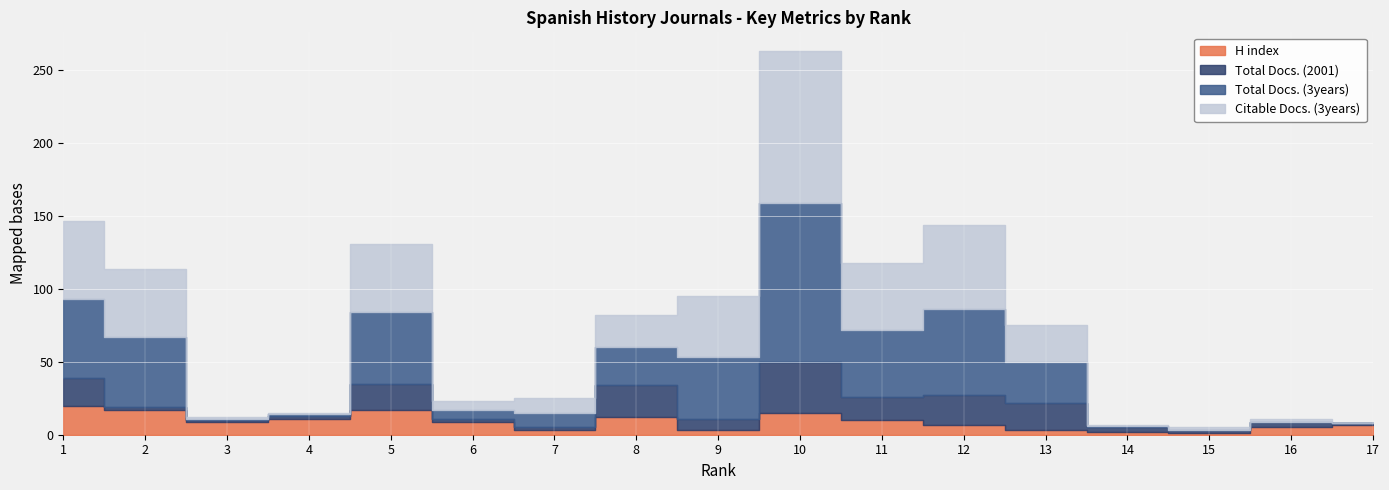

At which category does Total Docs. (3years) reach its first local peak?

5